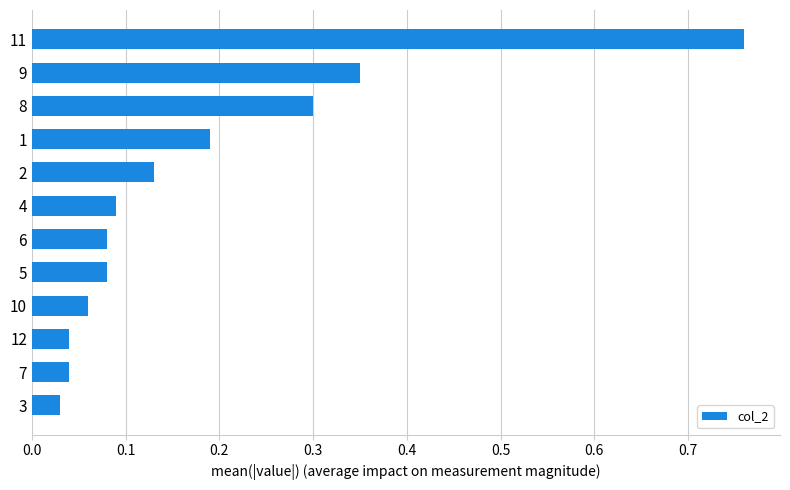

Which category has the highest value across all series?

11